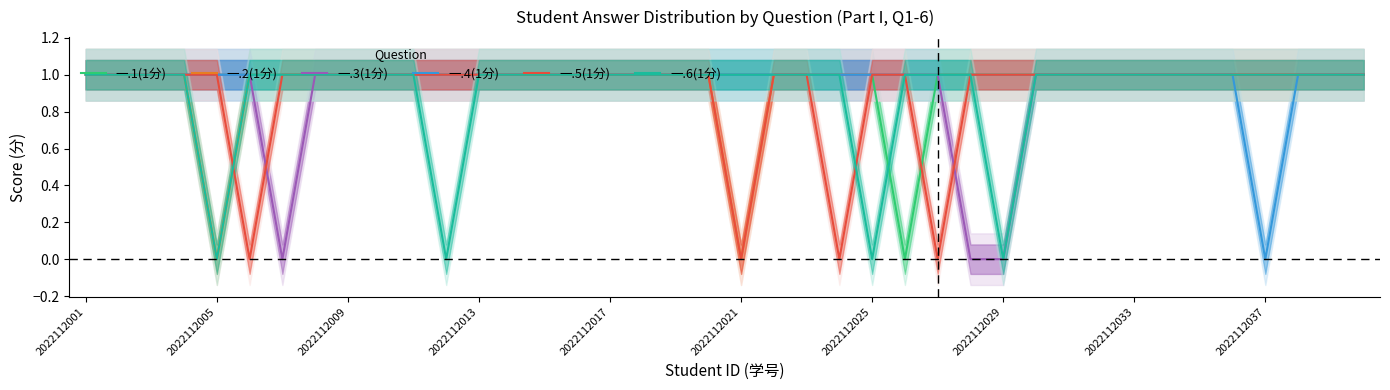

Which series has the largest total across all categories?

一.1(1分)